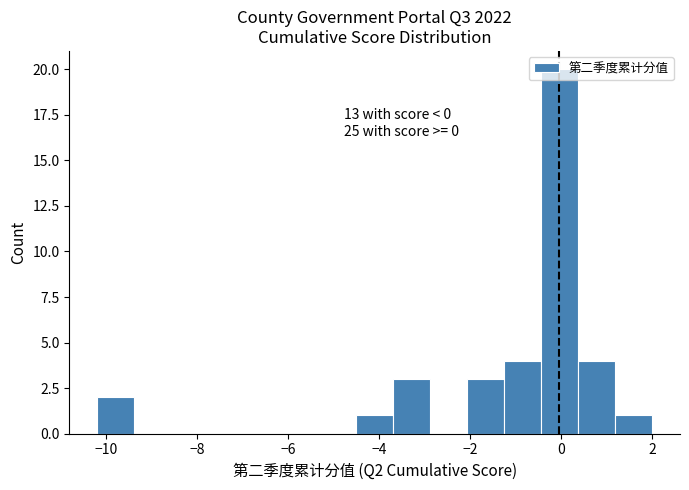

Over which range of the x-axis is the bar tallest?

-0.4 to 0.4